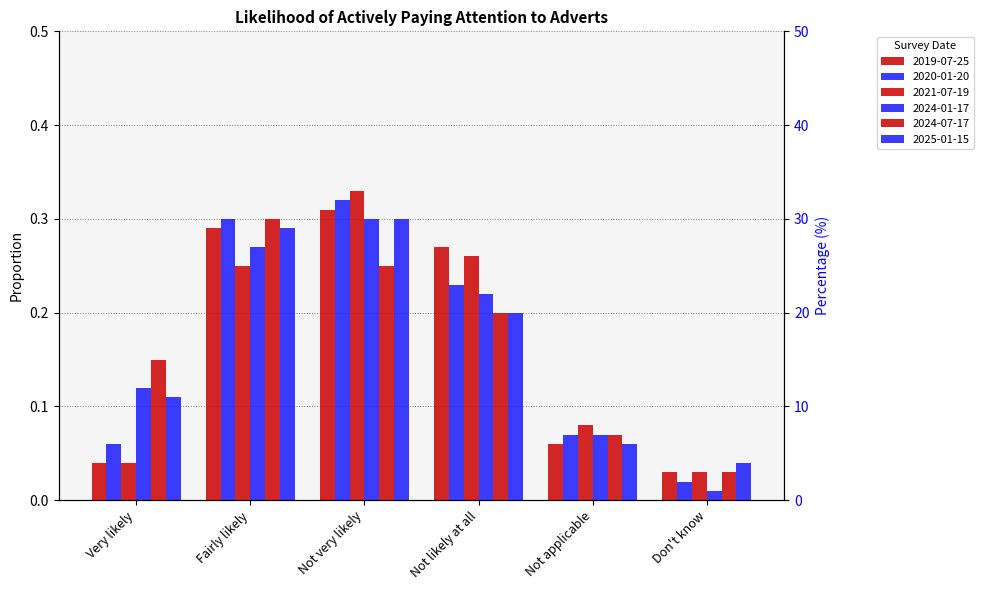

What is the approximate value of 2019-07-25 at Fairly likely?

0.3